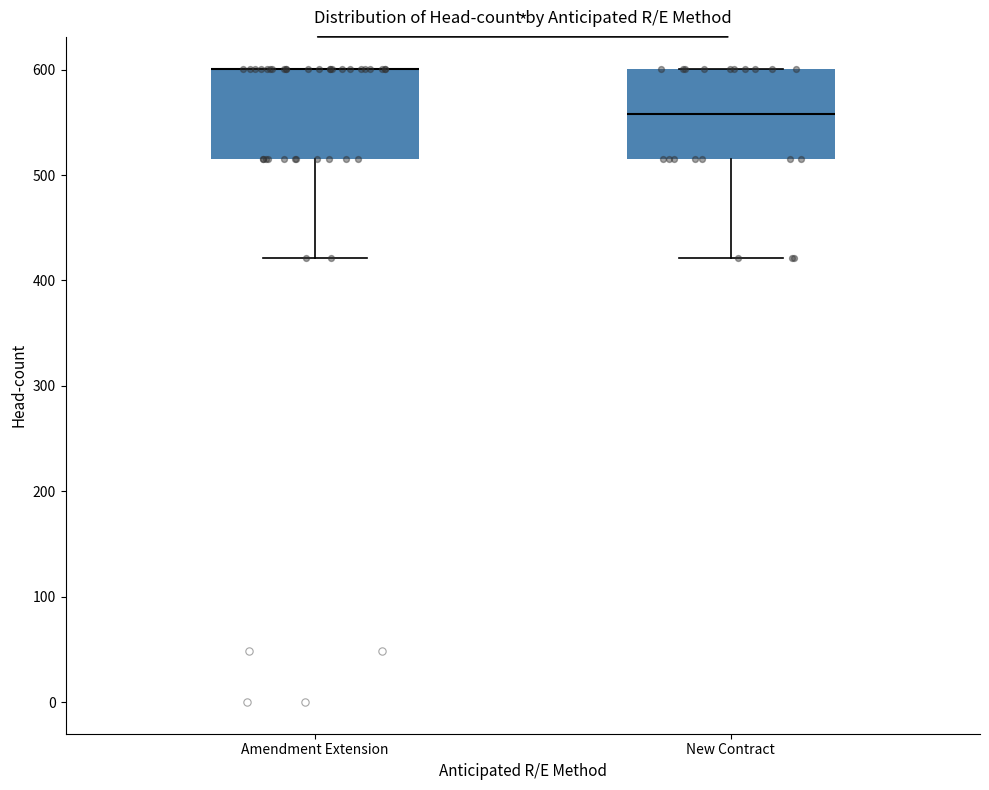

Where does the lower whisker of the box for Amendment Extension end on the y-axis? The values are not printed on the chart, so give them approximately, as read against the axis.

420